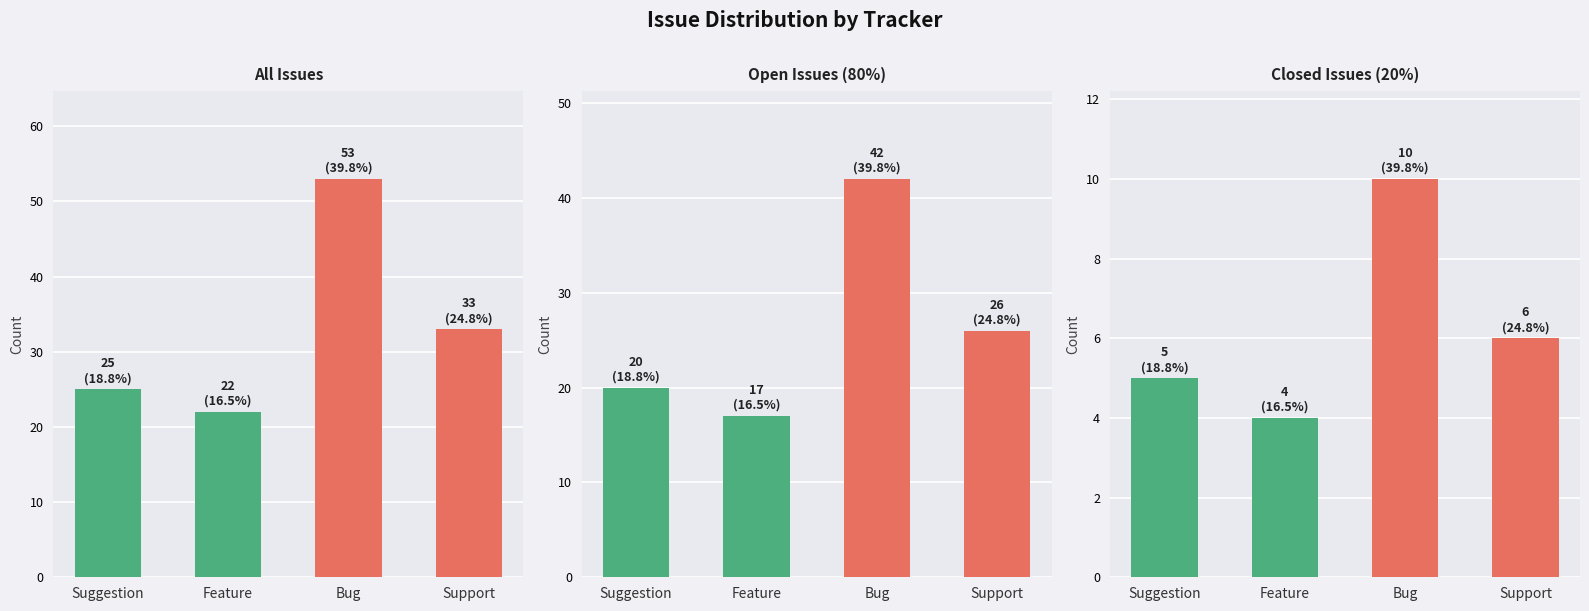

Which category has the highest value in the Closed Issues (20%) series?

Bug